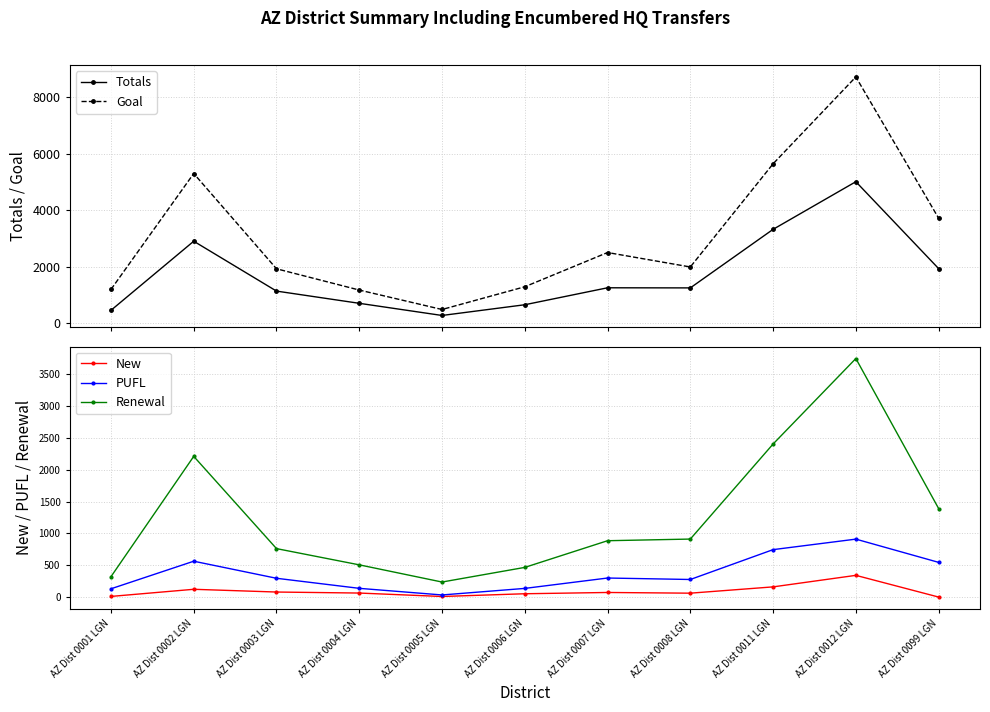

What is the sum of all New values?

969